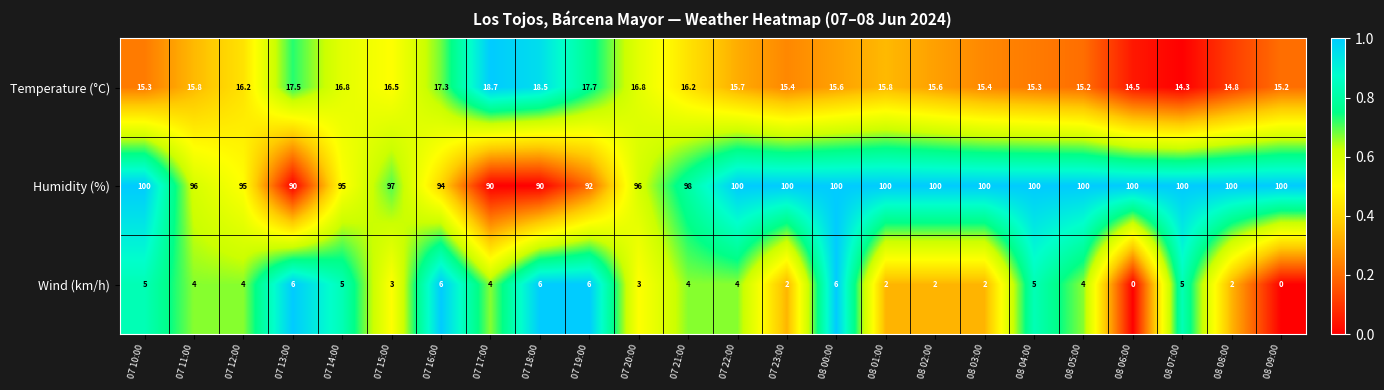

Rank the series at 07 13:00 from highest to lowest value.

Humidity (%), Temperature (°C), Wind (km/h)